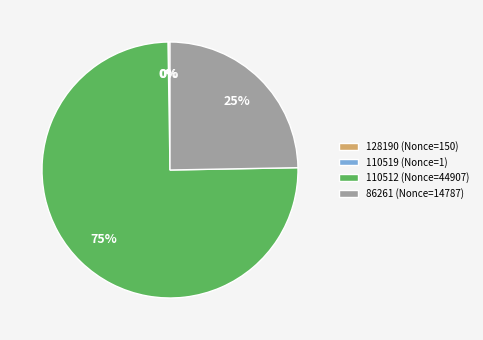

To the nearest percent, what is the difference between the largest and smallest slice percentages?

75%